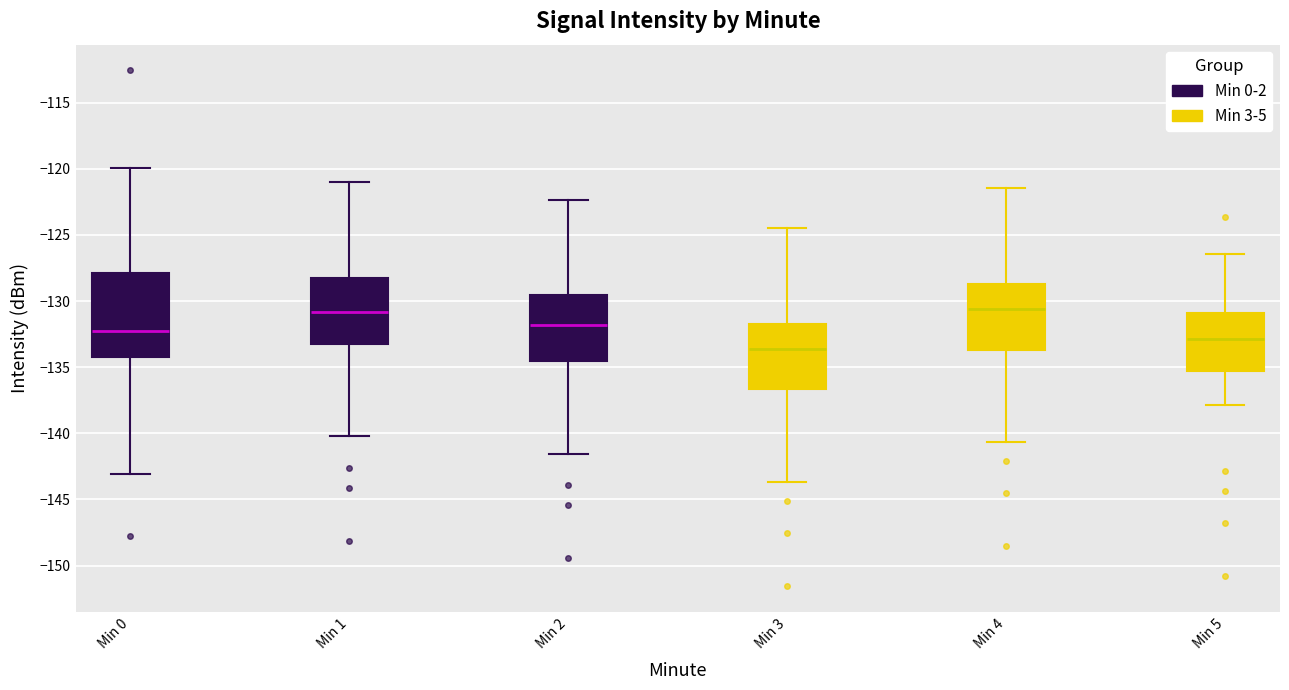

Reading left to right, read every box against the y-axis: the position of its median line, the range the box covers, and the ends of its whiskers. The values are not printed on the chart, so give them approximately, as read against the axis.

Min 0: median -132.0, box -134.0 to -128.0, whiskers -143.0 to -120.0
Min 1: median -131.0, box -133.0 to -128.5, whiskers -140.0 to -121.0
Min 2: median -132.0, box -134.5 to -129.5, whiskers -141.5 to -122.5
Min 3: median -133.5, box -136.5 to -131.5, whiskers -143.5 to -124.5
Min 4: median -130.5, box -133.5 to -128.5, whiskers -140.5 to -121.5
Min 5: median -133.0, box -135.5 to -131.0, whiskers -138.0 to -126.5